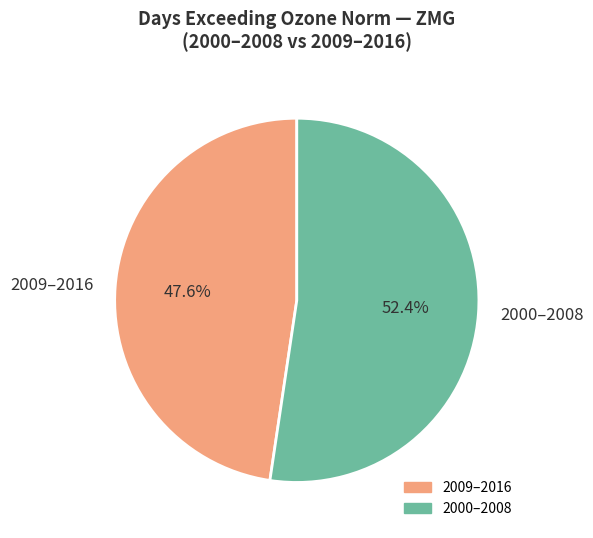

What portion of the pie excludes 2000–2008?

47.6%